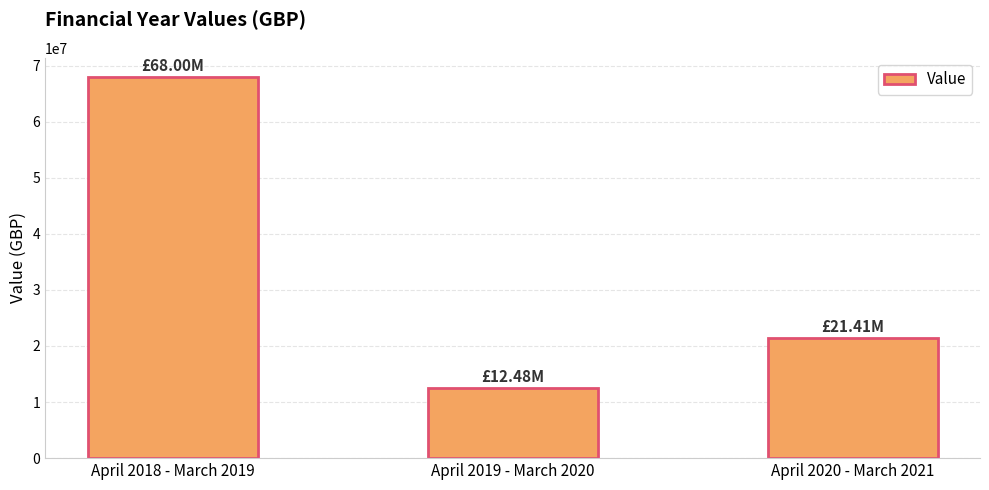

Does the chart contain stacked bars?

No